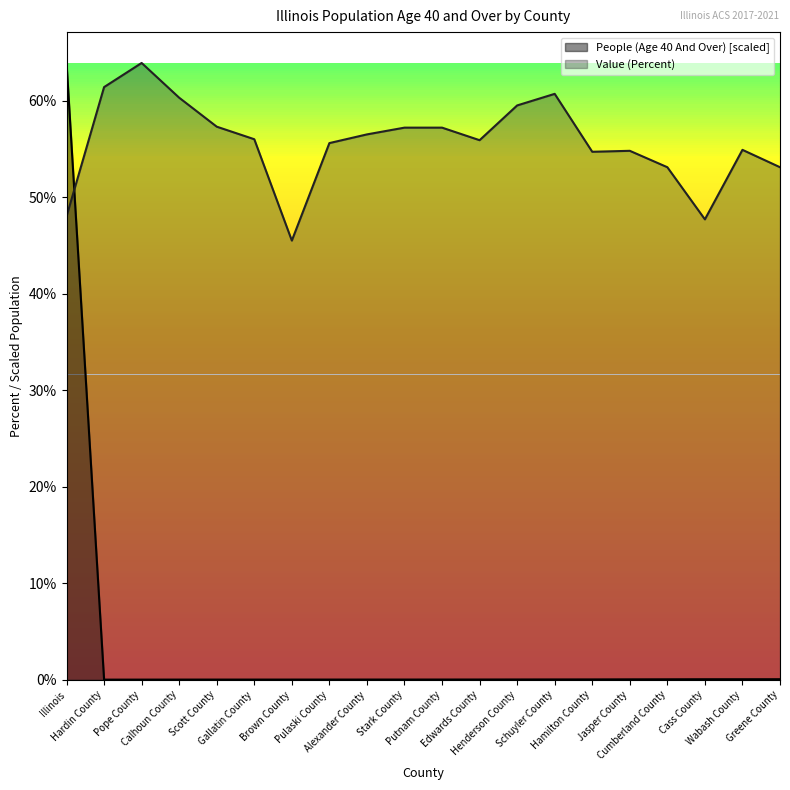

What is the total value across all series at Wabash County?

55.0